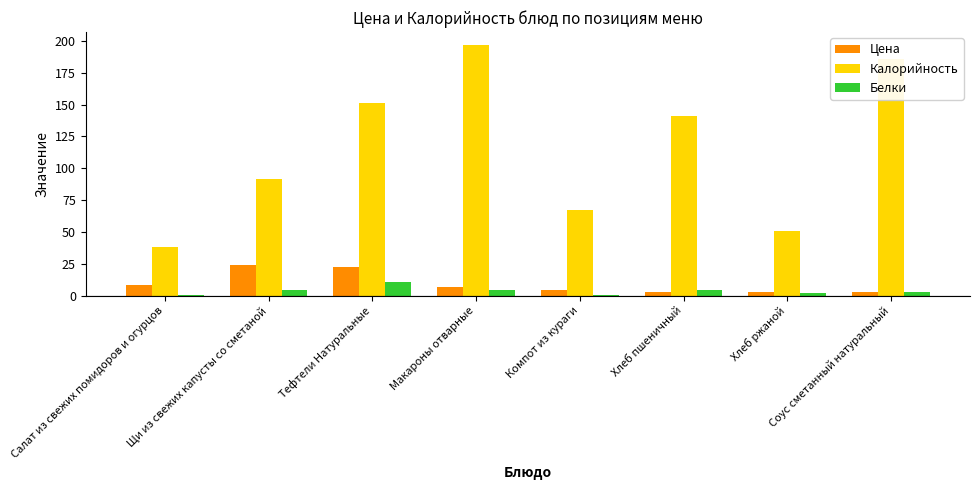

The value of Белки at Тефтели Натуральные is 11.0. True or false?

True